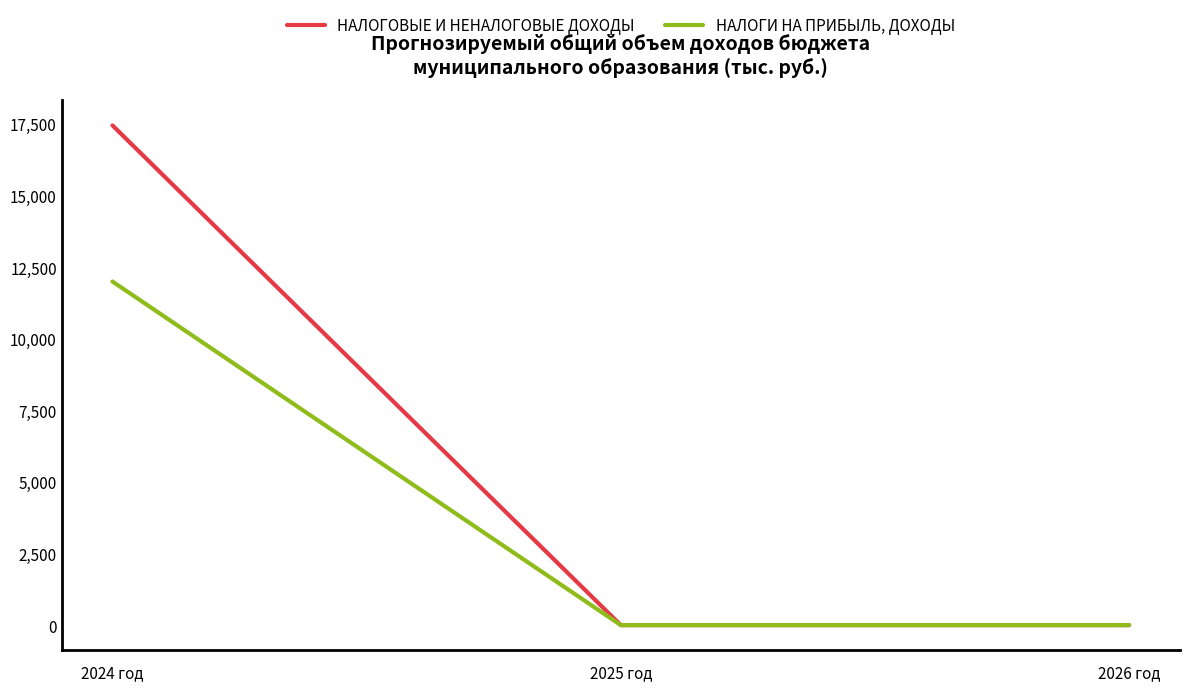

What are all the series names shown in the legend?

НАЛОГОВЫЕ И НЕНАЛОГОВЫЕ ДОХОДЫ, НАЛОГИ НА ПРИБЫЛЬ, ДОХОДЫ